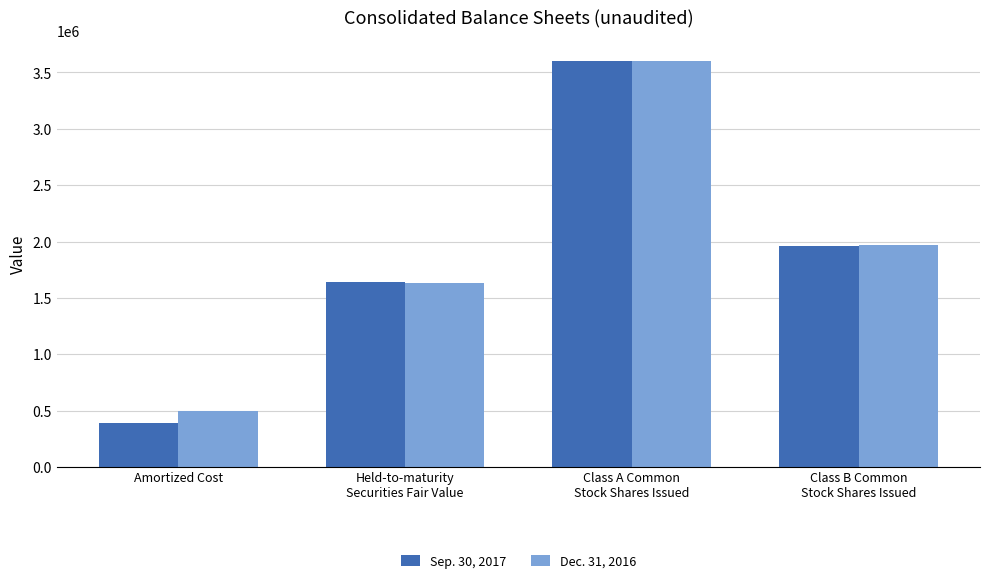

At Class B Common
Stock Shares Issued, list the series in order from largest to smallest.

Dec. 31, 2016, Sep. 30, 2017